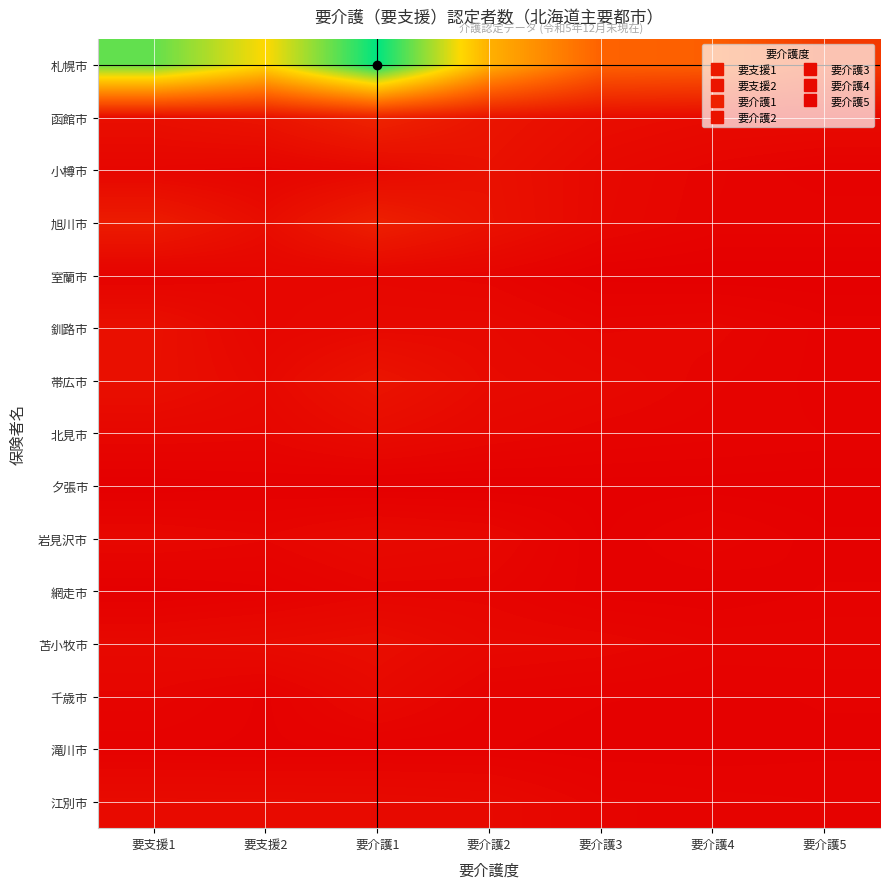

Between 要介護2 and 要介護3, which series saw the biggest shift?

札幌市